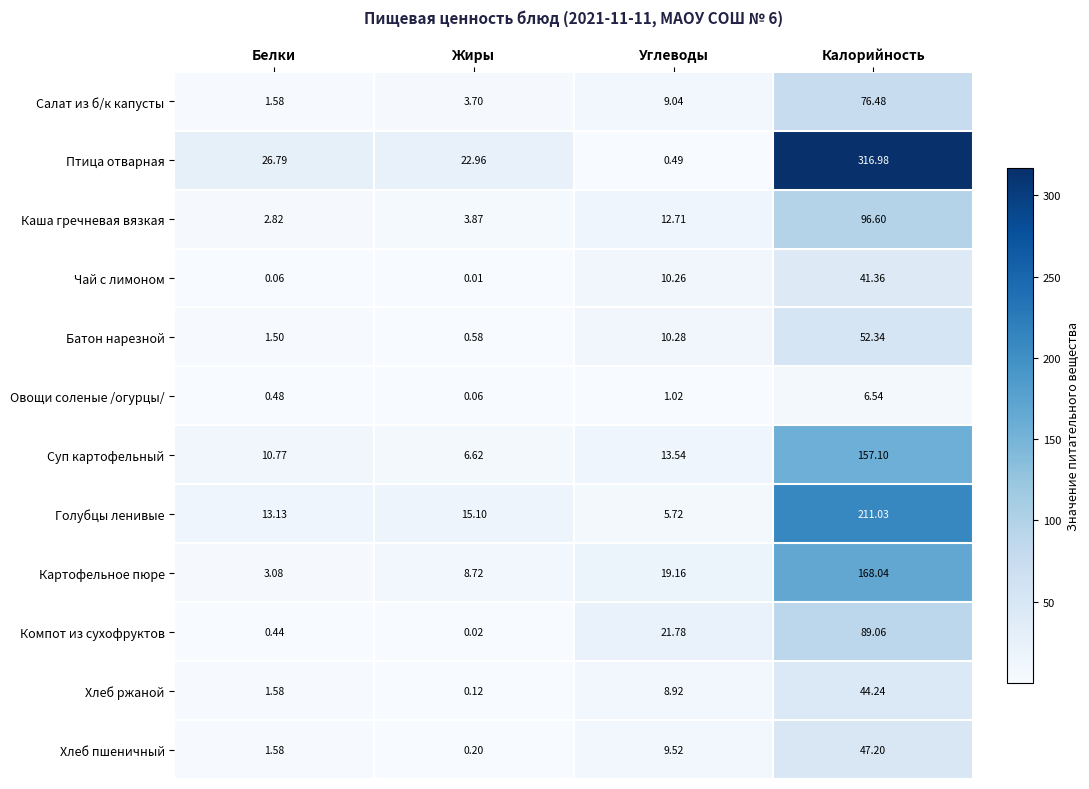

Which category has the highest value in the Птица отварная series?

Калорийность